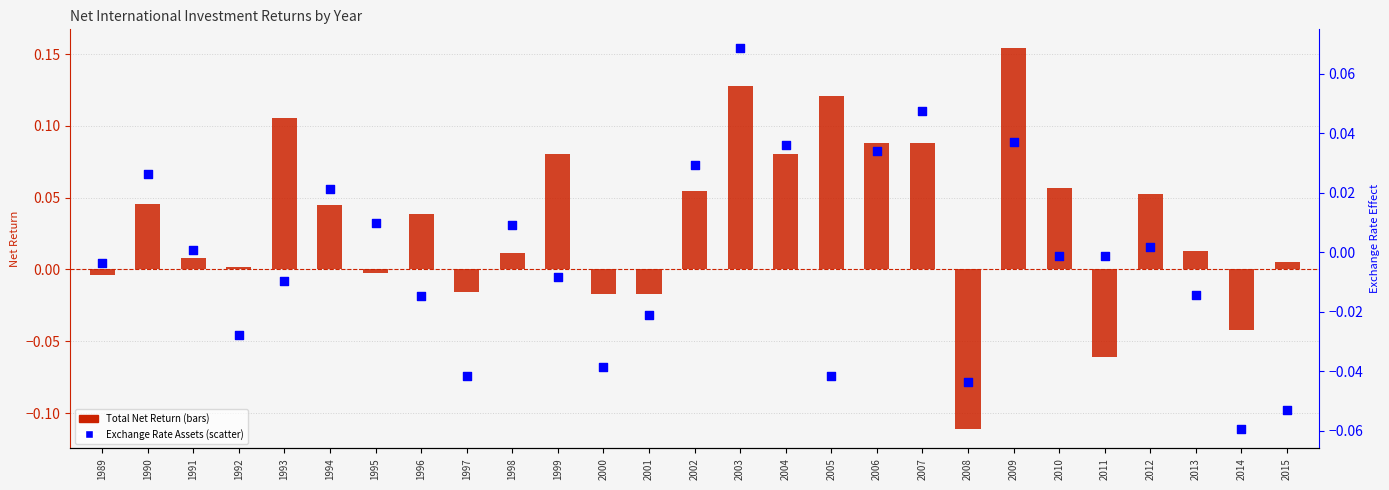

At which category is the sum across all series the highest?

2003